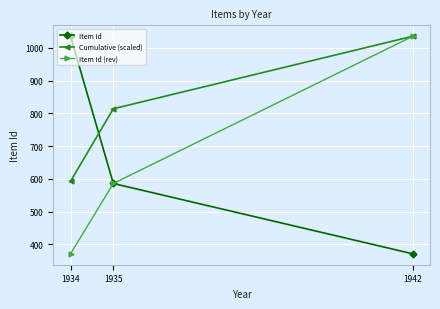

What is the spread (max minus min) of values at 1935?

228.3